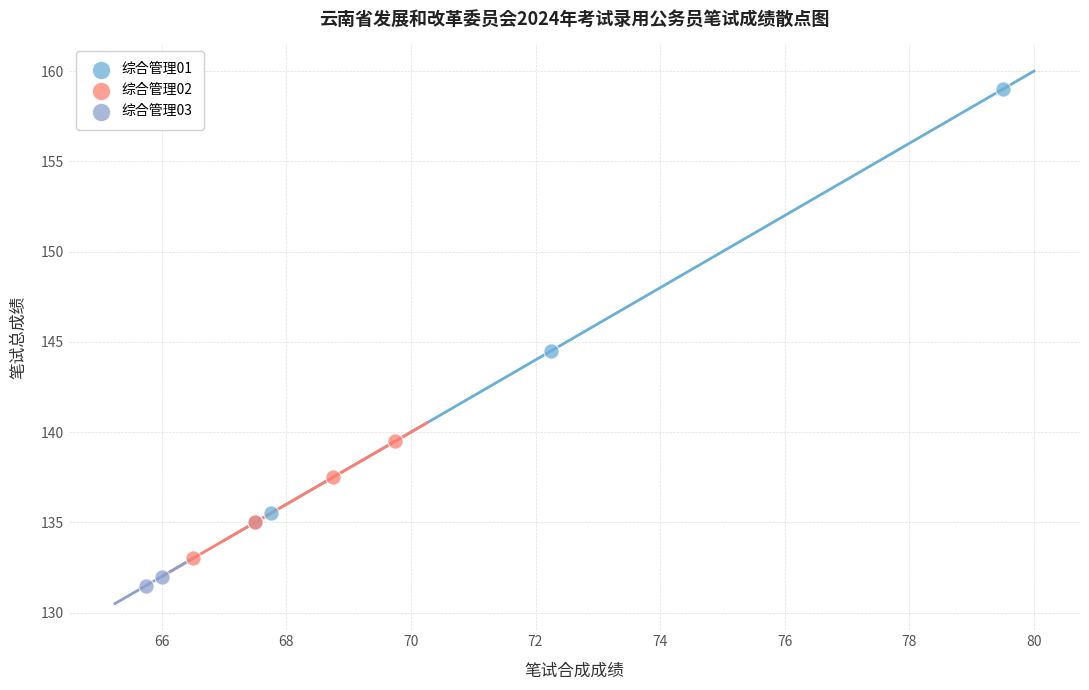

What are all the series names shown in the legend?

综合管理01, 综合管理02, 综合管理03